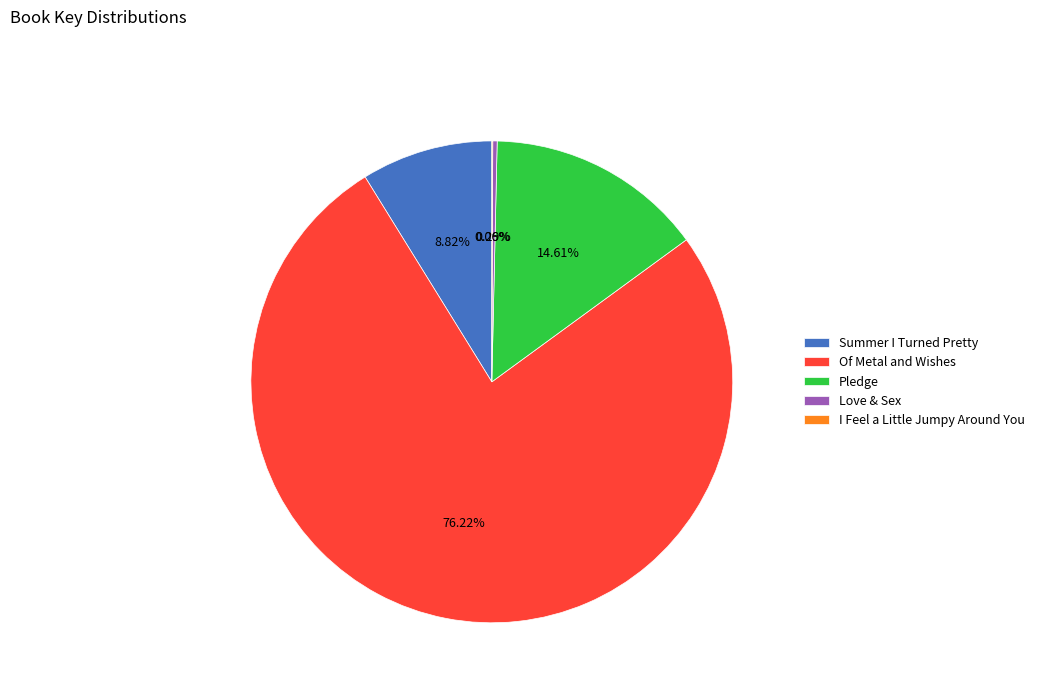

Which slice is the largest?

Of Metal and Wishes